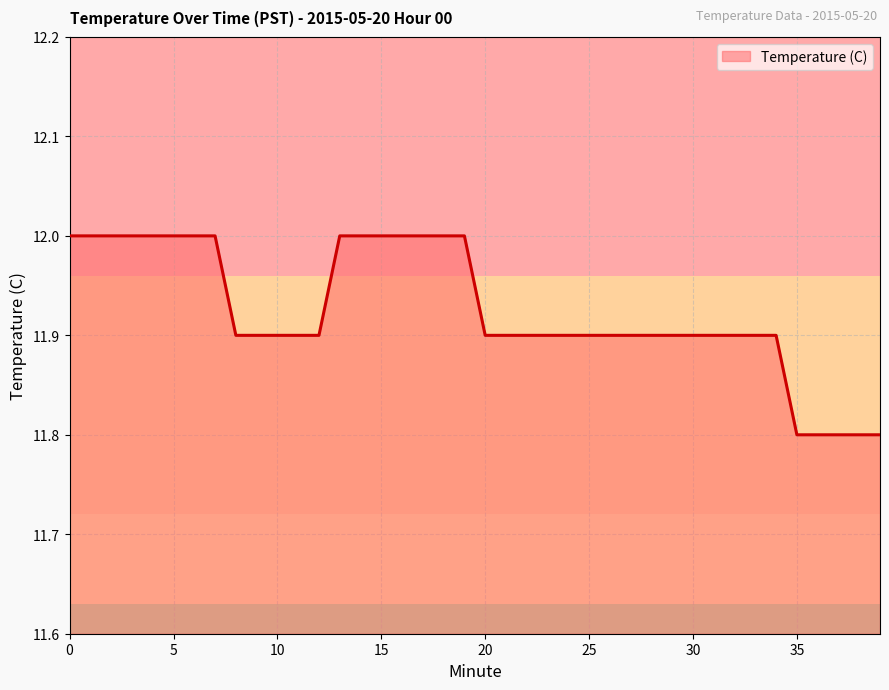

What is the greatest value displayed?

12.0